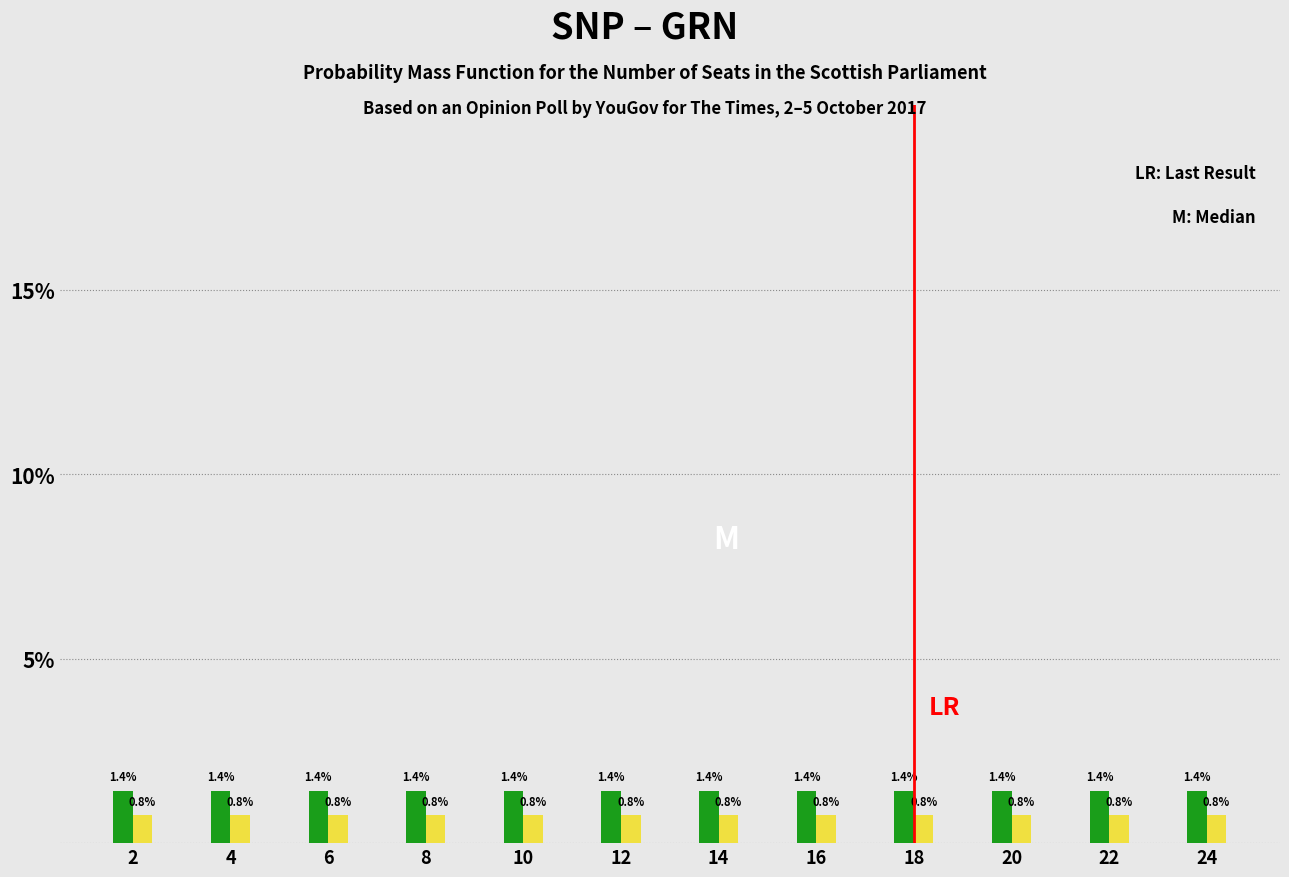

What is the greatest value displayed?

1.4